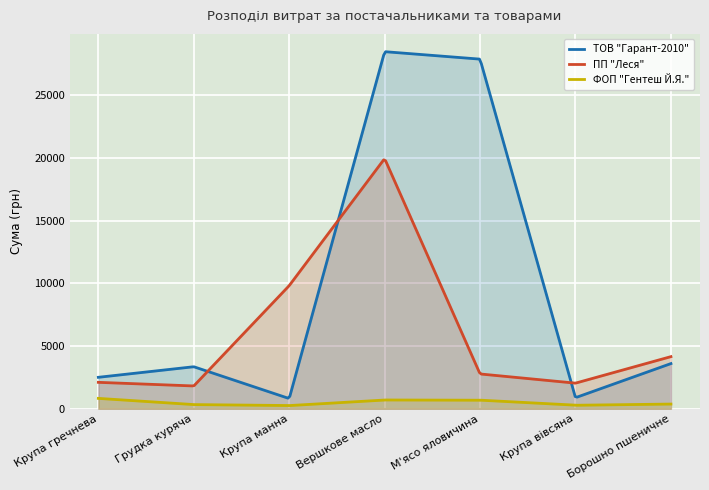

Reading right to left, what are all the values shown in this chart?

ТОВ "Гарант-2010": Борошно пшеничне=3600.0	Крупа вівсяна=881.2	М'ясо яловичина=27878.2	Вершкове масло=28474.1	Крупа манна=811.4	Грудка куряча=3348.9	Крупа гречнева=2505.7
ПП "Леся": Борошно пшеничне=4153.8	Крупа вівсяна=2040.0	М'ясо яловичина=2773.0	Вершкове масло=19949.3	Крупа манна=9816.3	Грудка куряча=1815.5	Крупа гречнева=2104.7
ФОП "Гентеш Й.Я.": Борошно пшеничне=372.0	Крупа вівсяна=276.5	М'ясо яловичина=684.0	Вершкове масло=698.0	Крупа манна=250.8	Грудка куряча=330.0	Крупа гречнева=825.0